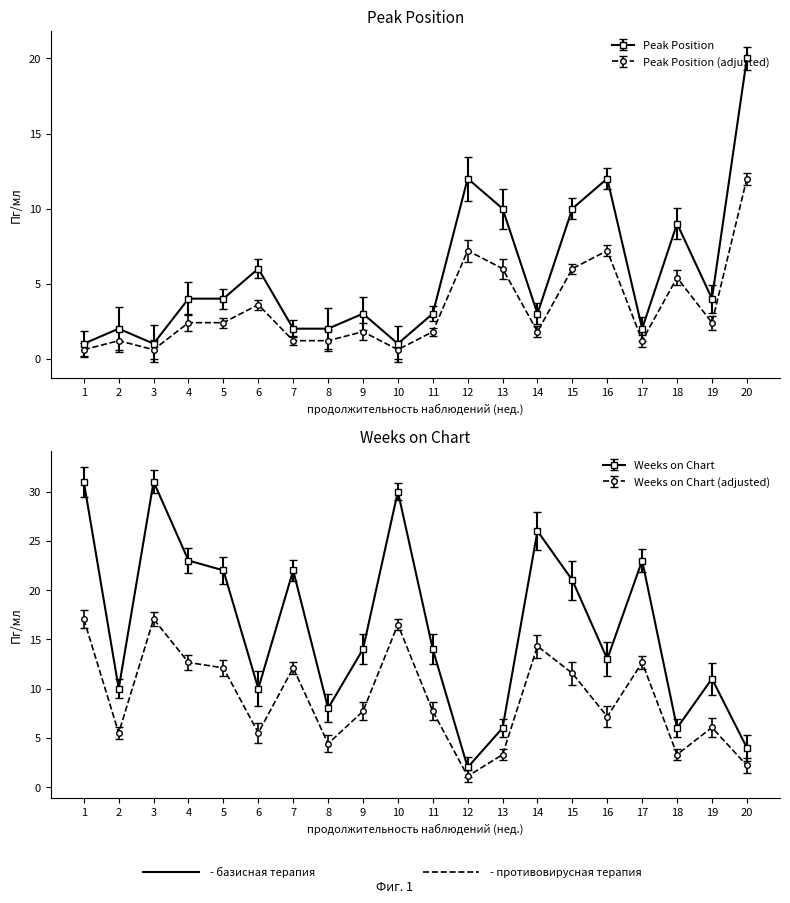

Which series has the widest spread of values?

Weeks on Chart